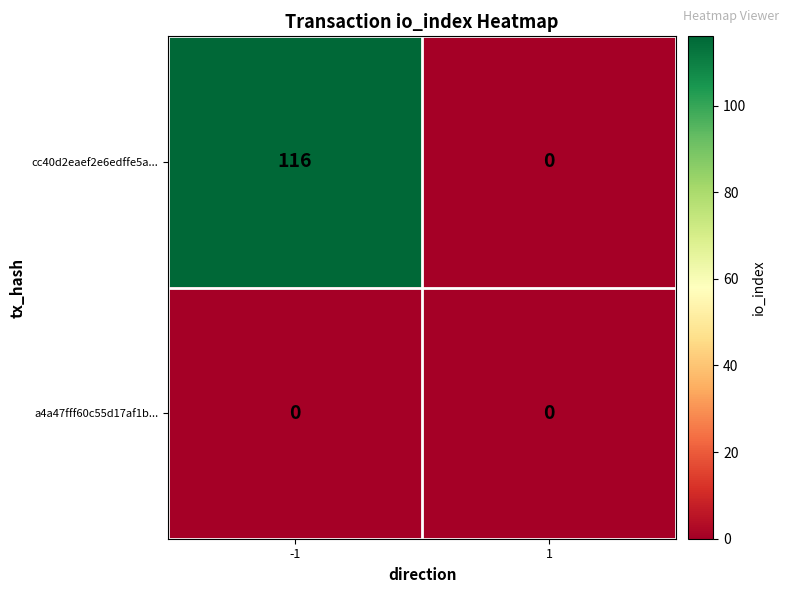

Reading left to right, extract all data points from this chart.

cc40d2eaef2e6edffe5a...: -1=116	1=0
a4a47fff60c55d17af1b...: -1=0	1=0